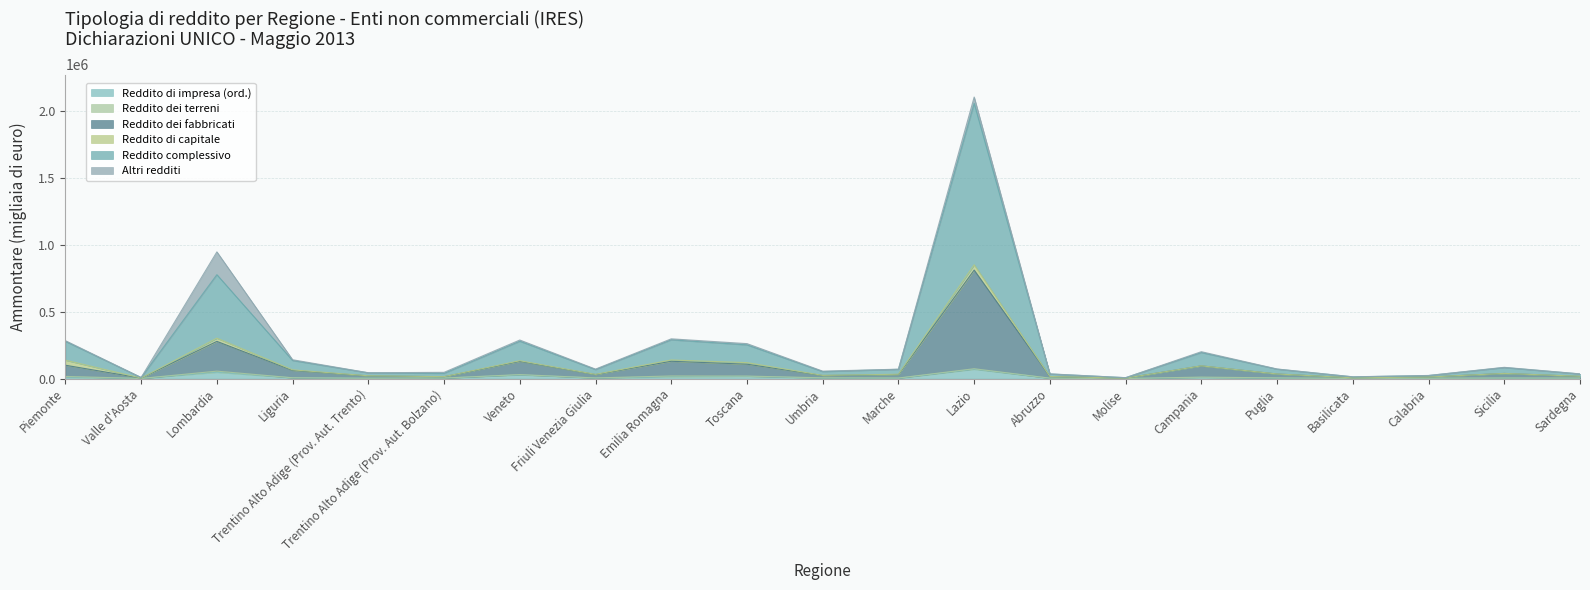

Does the chart display data point markers on the line(s)?

No